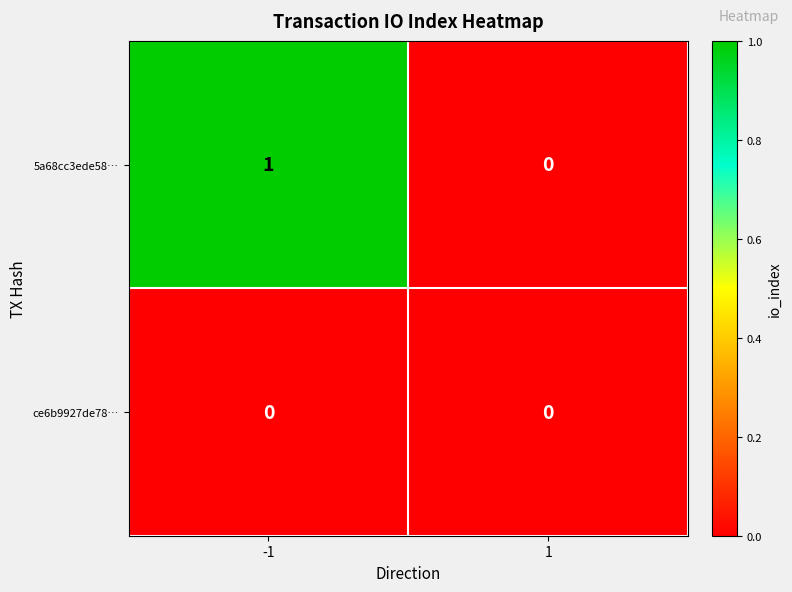

Which series has the largest total across all categories?

5a68cc3ede58…